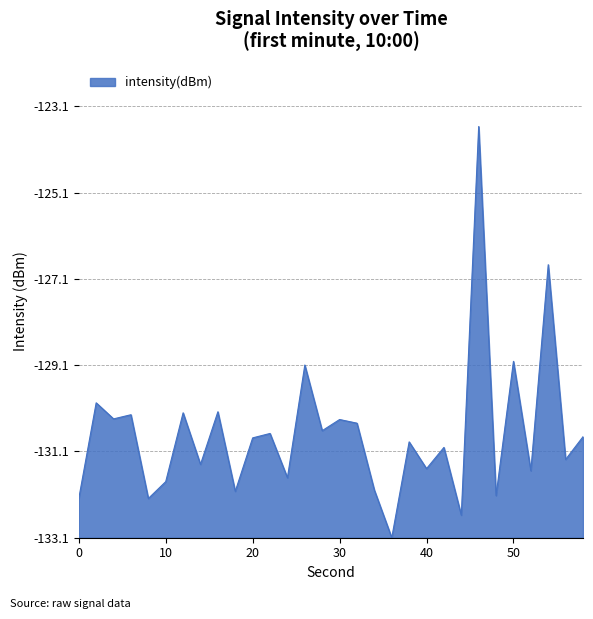

Reading left to right, transcribe all the data shown in this chart.

0=0.9	2=3.1	4=2.8	6=2.9	8=0.9	10=1.3	12=2.9	14=1.7	16=2.9	18=1.1	20=2.3	22=2.4	24=1.4	26=4.0	28=2.5	30=2.7	32=2.7	34=1.1	36=0.0	38=2.2	40=1.6	42=2.1	44=0.5	46=9.5	48=1.0	50=4.1	52=1.6	54=6.3	56=1.8	58=2.3